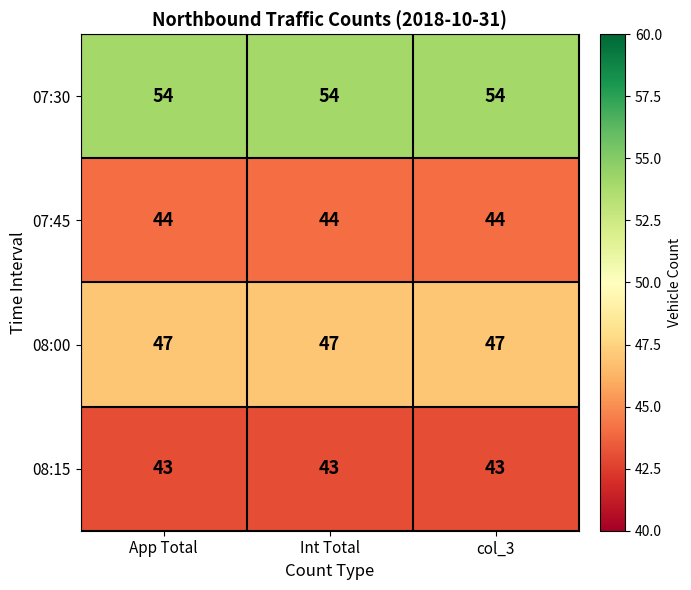

The 08:15 series shows 20 at Int Total. True or false?

False